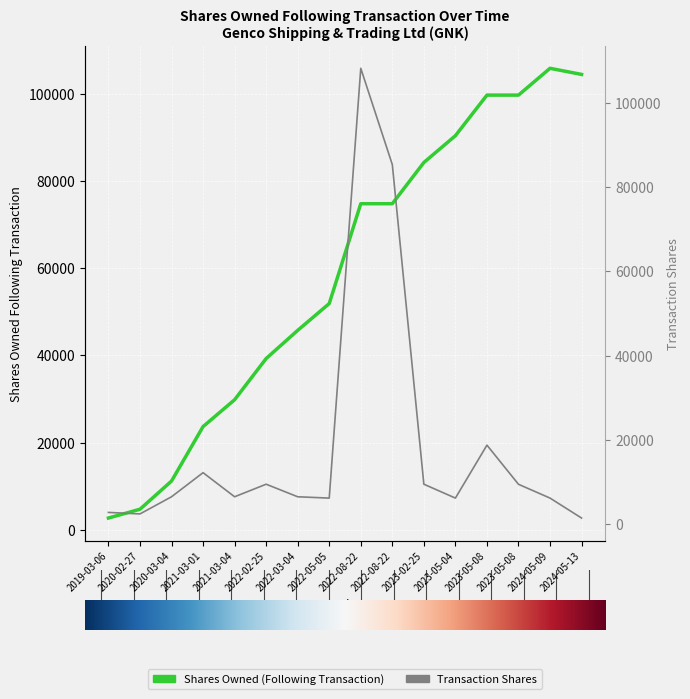

True or false: Transaction Shares and Shares Owned (Following Transaction) intersect in this chart.

True